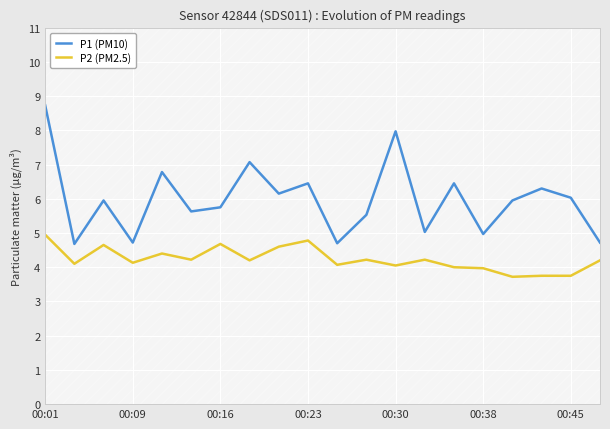

Rank the series by their maximum value, from highest to lowest.

P1 (PM10), P2 (PM2.5)